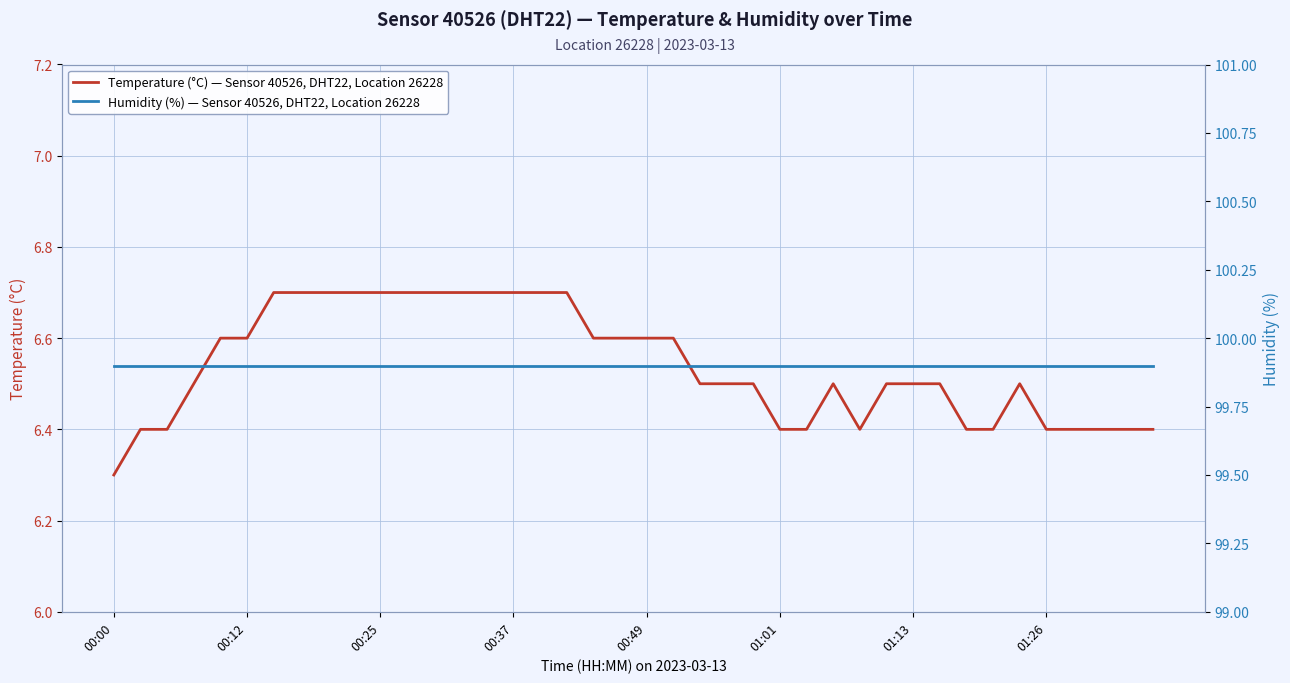

Is it true that Temperature (°C) — Sensor 40526, DHT22, Location 26228 equals 6.5 at 34?

True